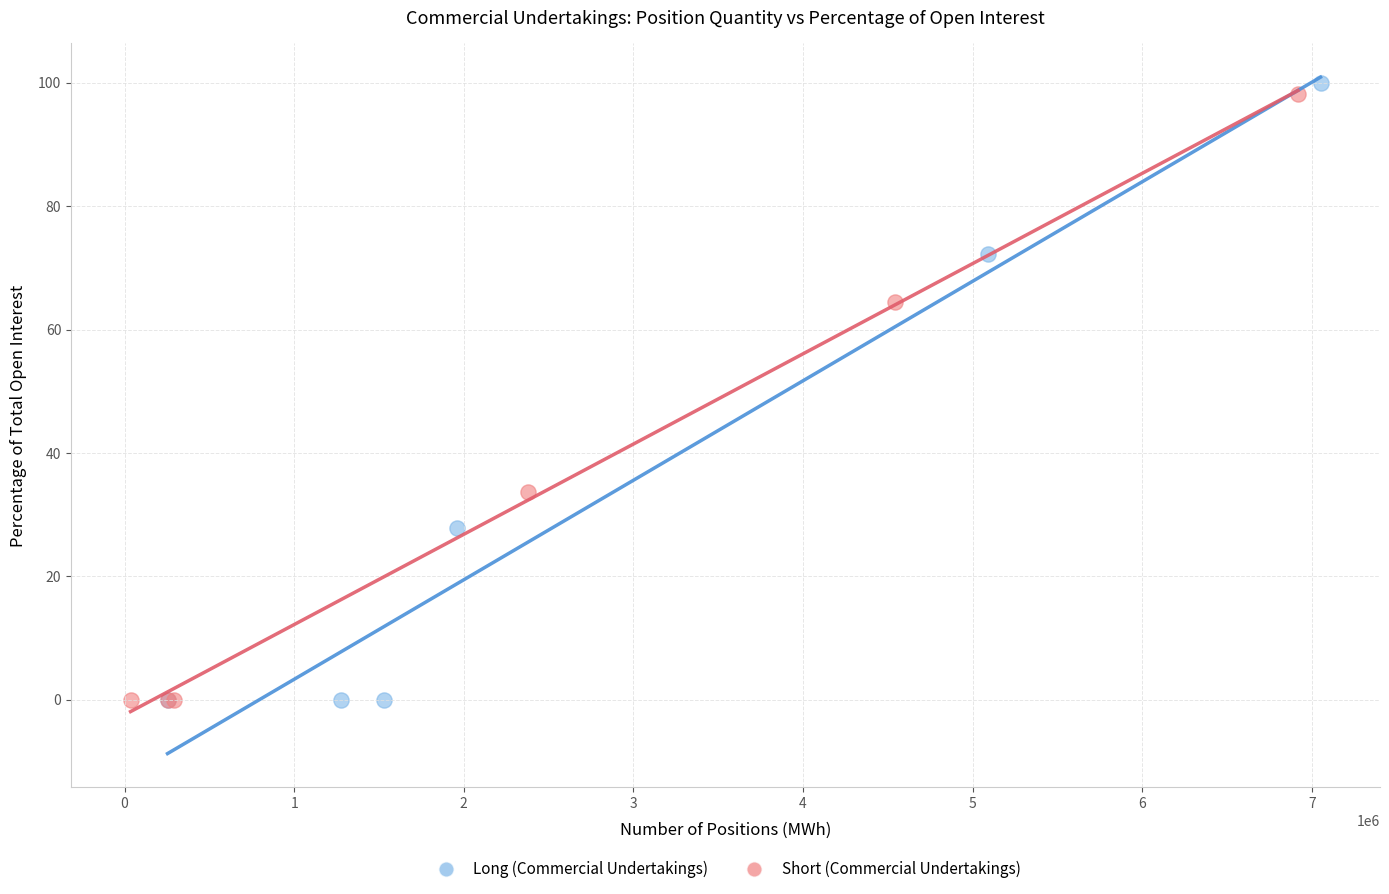

Which series has the largest Y range (max minus min)?

Long (Commercial Undertakings)